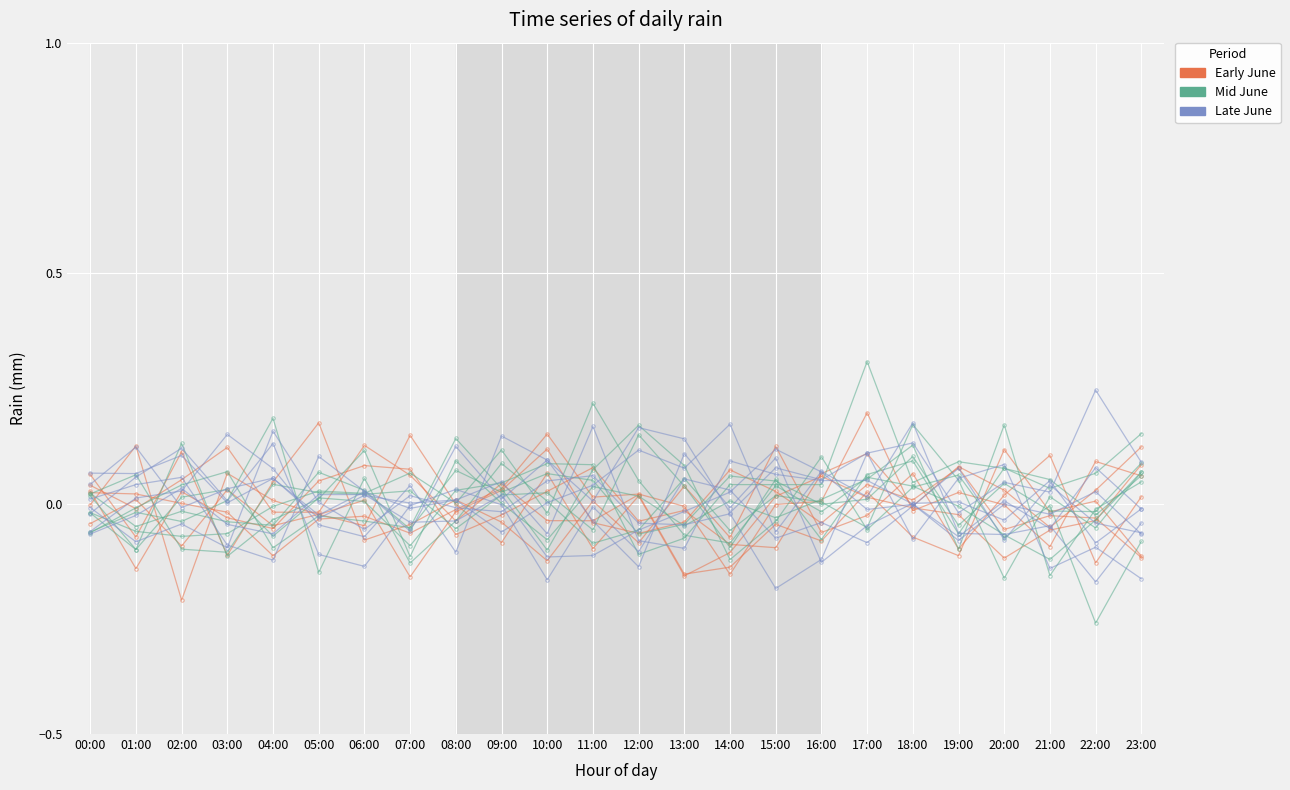

What is the label of the 2nd point from the left?

01:00